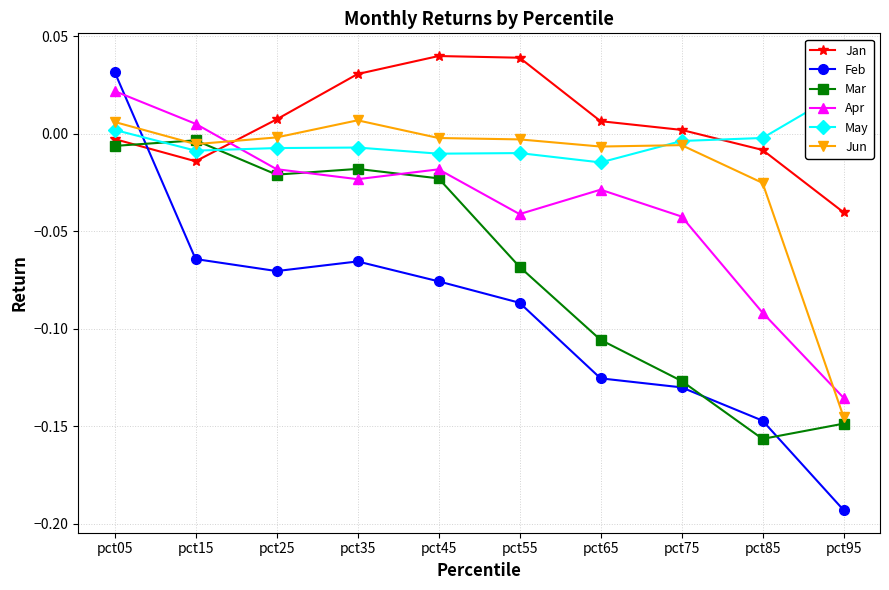

The value of Apr at pct85 is -0.1. True or false?

True